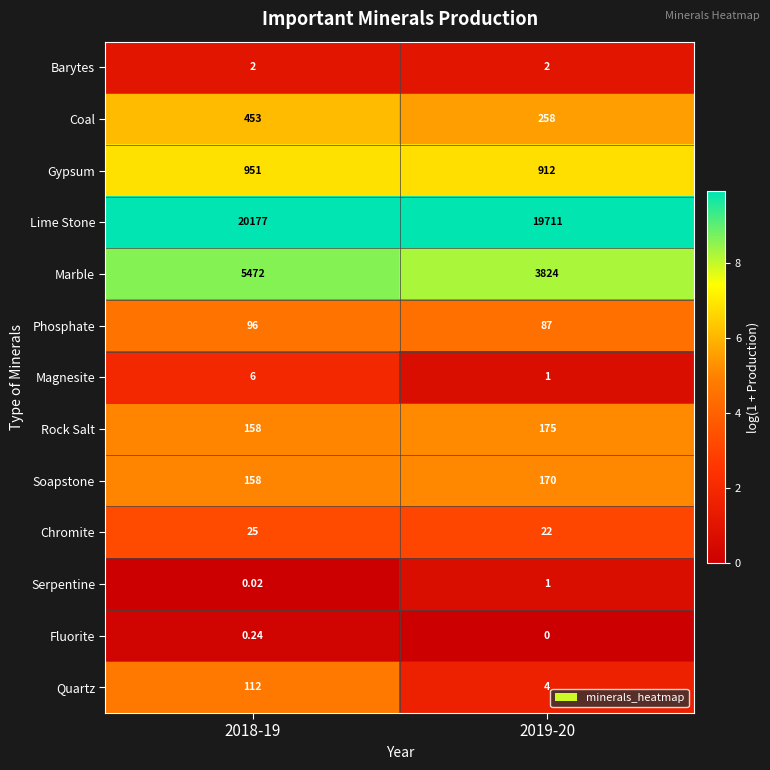

Which series has the largest total across all categories?

Lime Stone